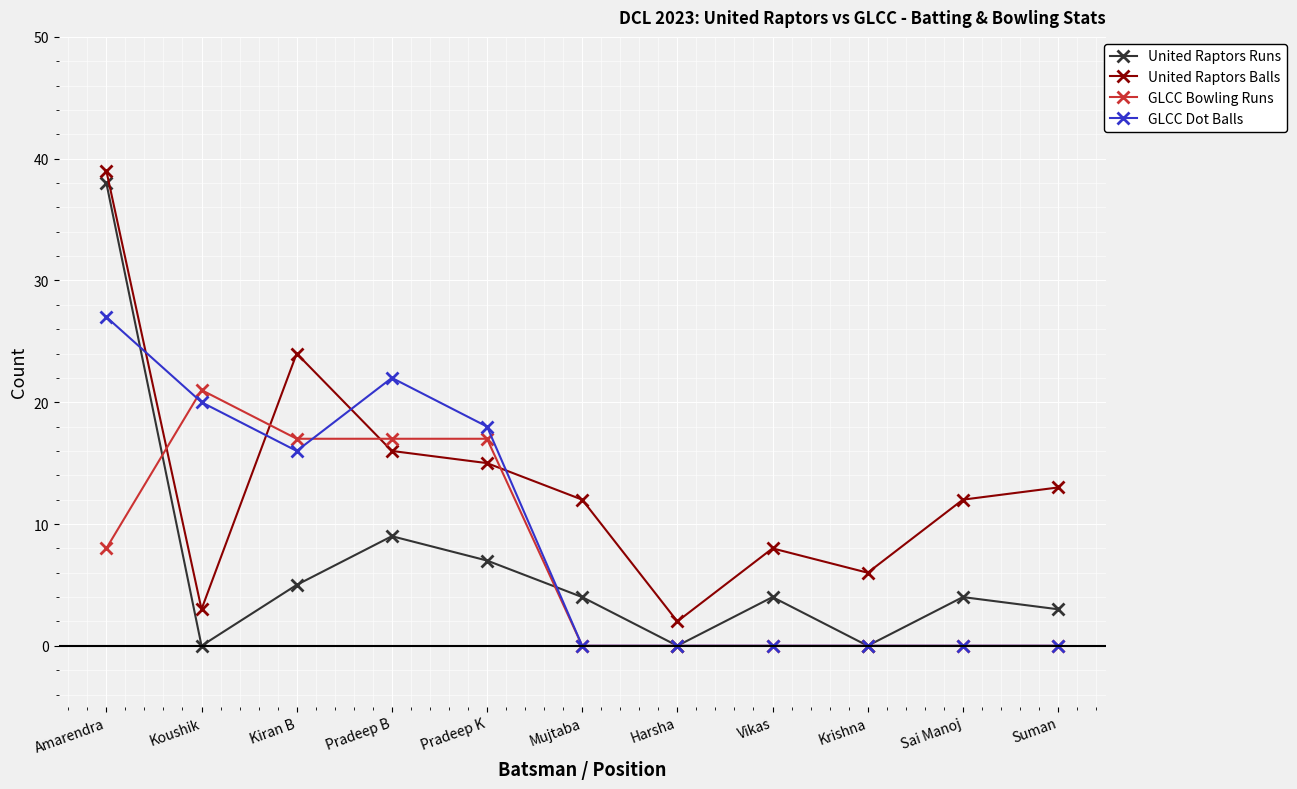

At which category is the sum across all series the highest?

Amarendra